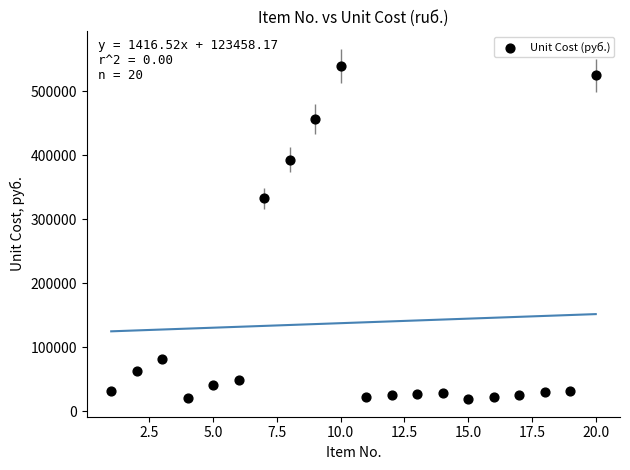

What is the range of Y values (max minus min)?

519770